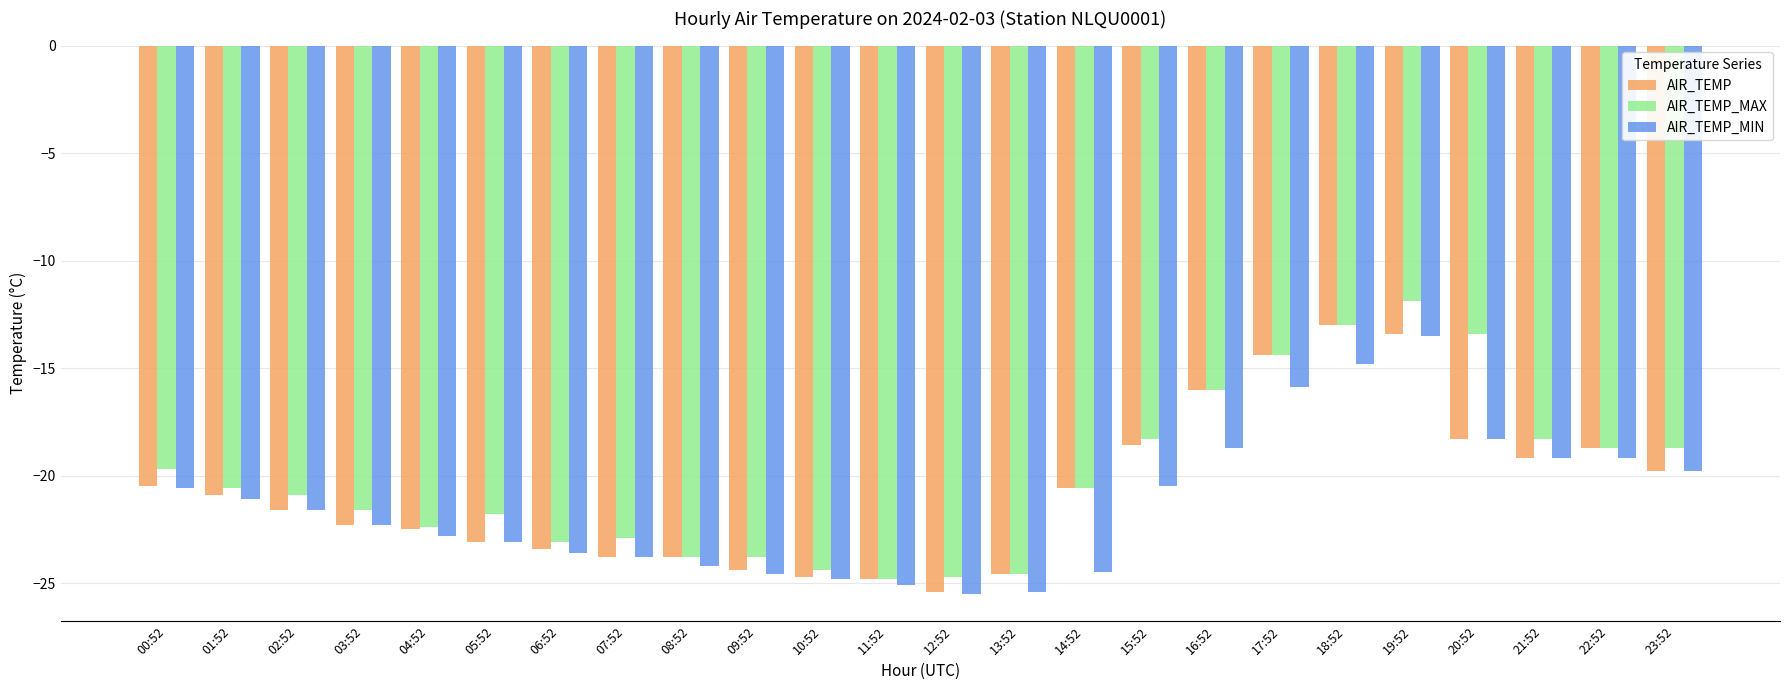

Which series changed the most between 00:52 and 20:52?

AIR_TEMP_MAX